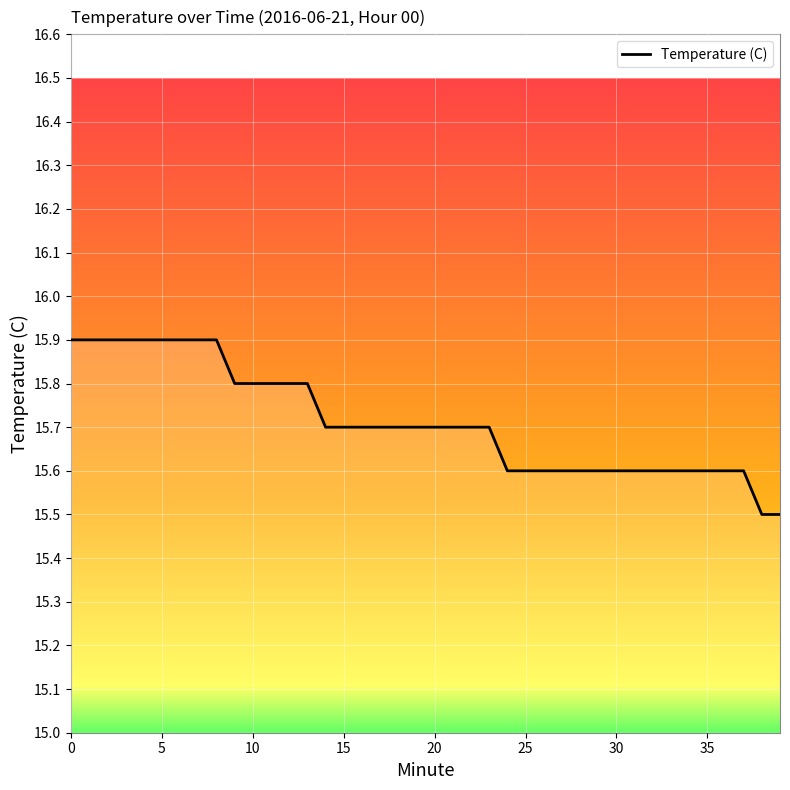

Is this an area chart (filled region under the line)?

No